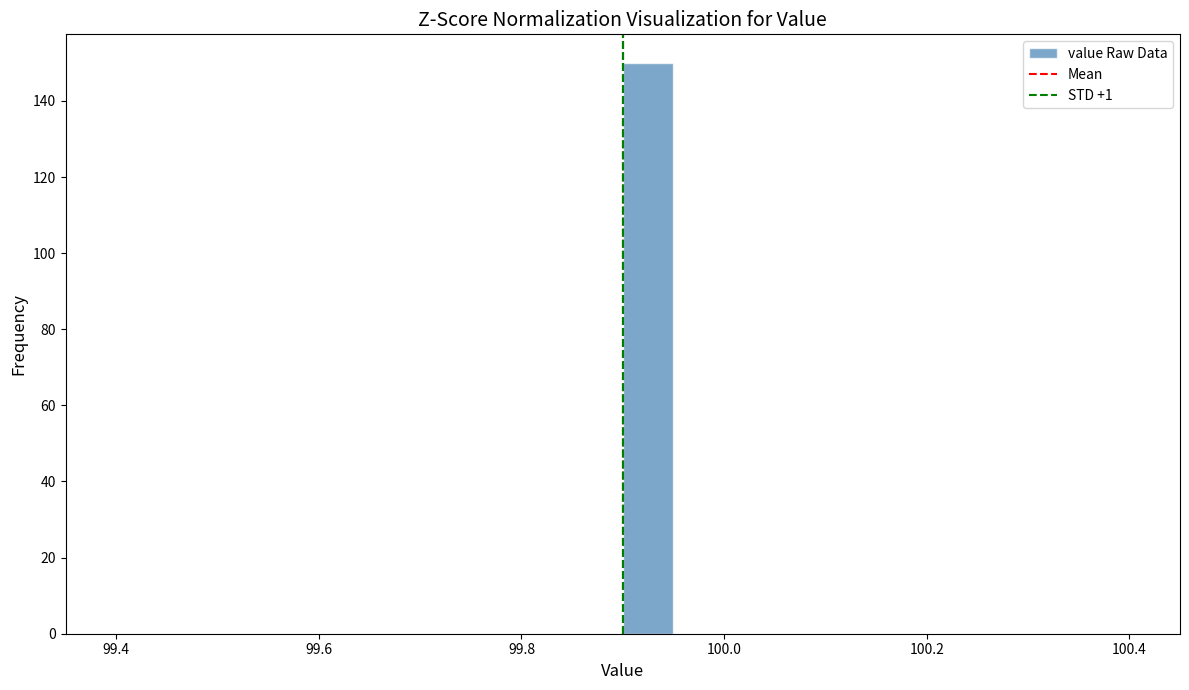

Around what value on the x-axis is the tallest bar? Give the approximate position of its centre, as read against the axis.

99.92